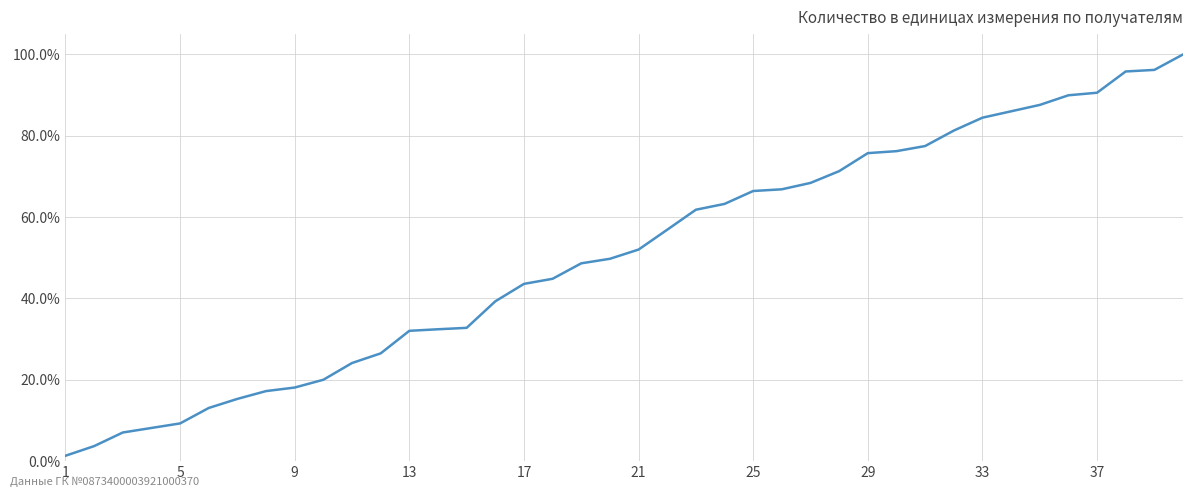

Does the chart display data point markers on the line(s)?

No